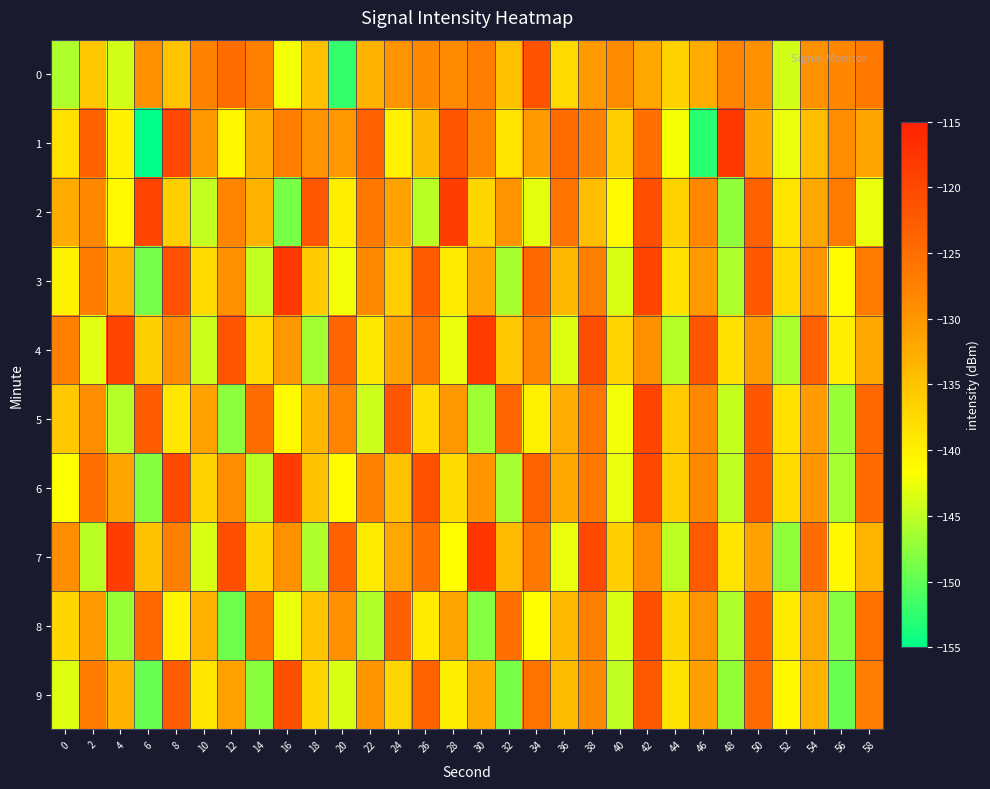

What is the minimum value shown in the chart?

-154.9